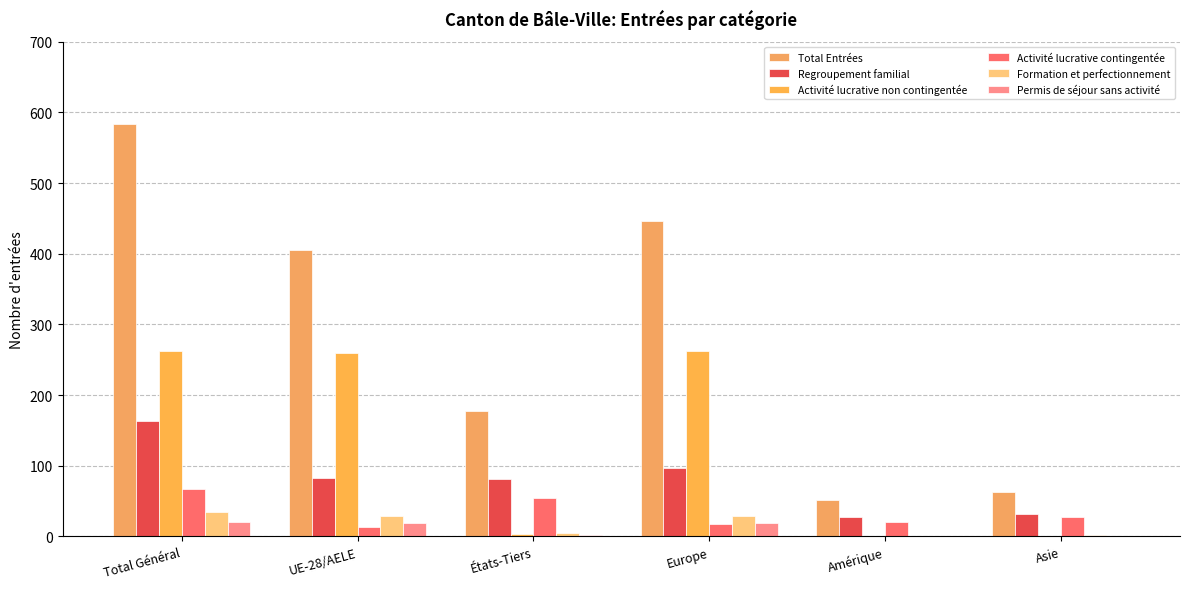

Reading left to right, list all the values displayed in this chart.

Total Entrées: Total Général=584	UE-28/AELE=406	États-Tiers=178	Europe=447	Amérique=52	Asie=63
Regroupement familial: Total Général=163	UE-28/AELE=82	États-Tiers=81	Europe=97	Amérique=28	Asie=32
Activité lucrative non contingentée: Total Général=263	UE-28/AELE=259	États-Tiers=4	Europe=262	Amérique=1	Asie=0
Activité lucrative contingentée: Total Général=67	UE-28/AELE=13	États-Tiers=54	Europe=18	Amérique=21	Asie=27
Formation et perfectionnement: Total Général=34	UE-28/AELE=29	États-Tiers=5	Europe=29	Amérique=1	Asie=2
Permis de séjour sans activité: Total Général=21	UE-28/AELE=19	États-Tiers=2	Europe=19	Amérique=1	Asie=0